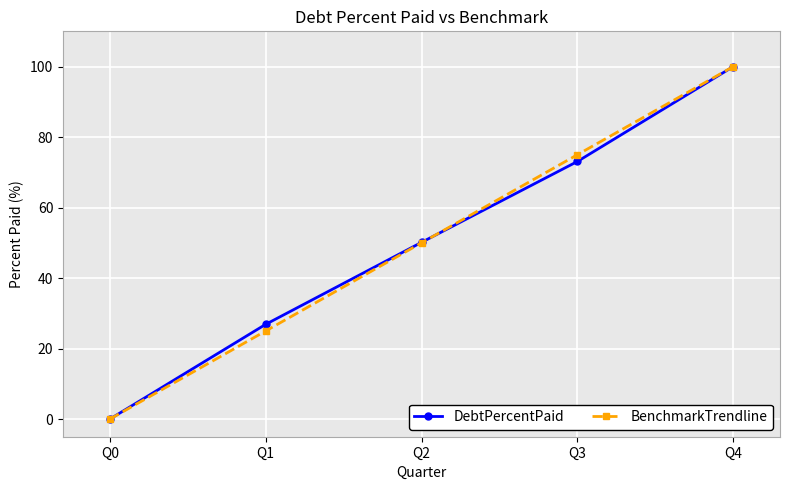

What is the value of the DebtPercentPaid point at the 3rd from the left?

50.1